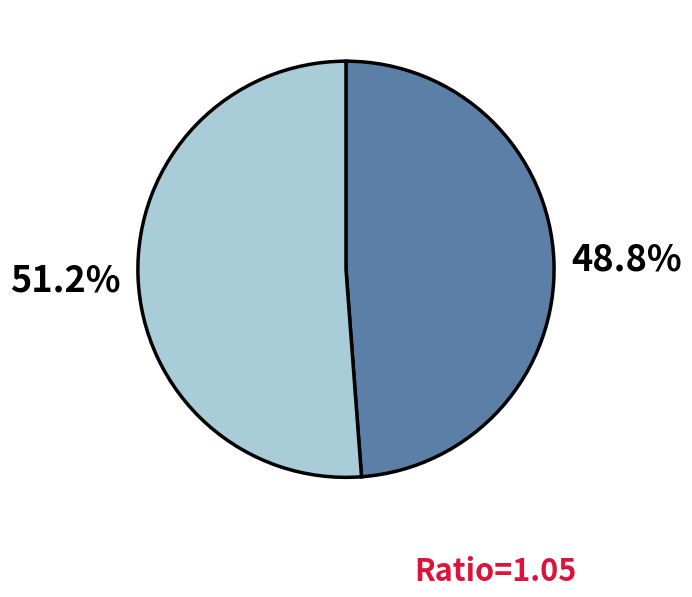

Does any single category account for the majority?

Yes